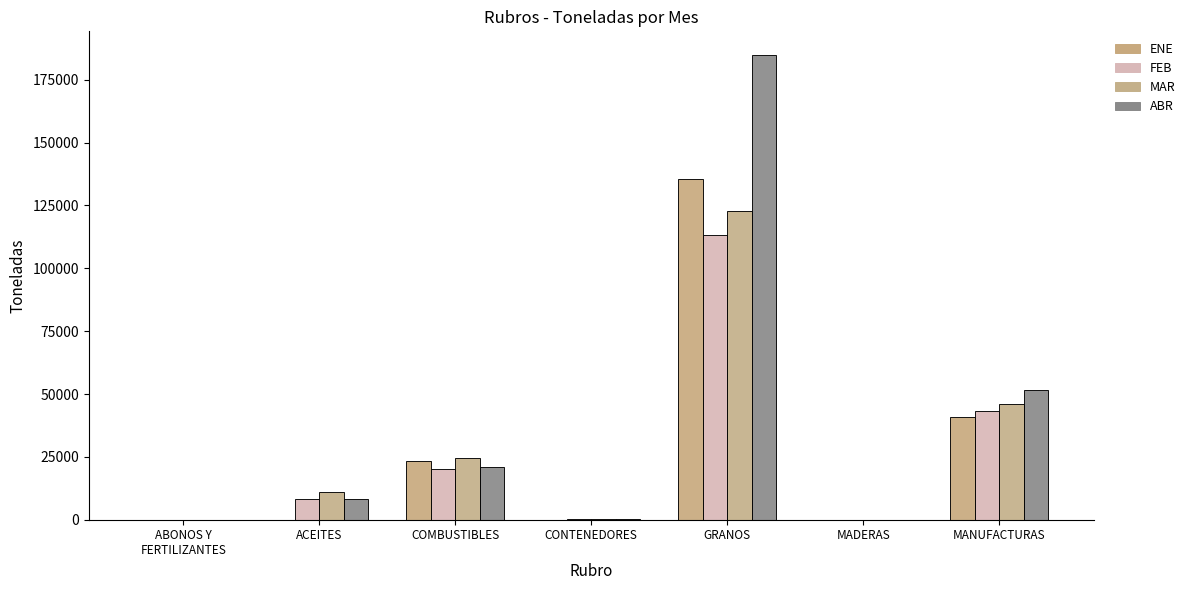

Between ACEITES and MANUFACTURAS, which series saw the biggest shift?

ABR